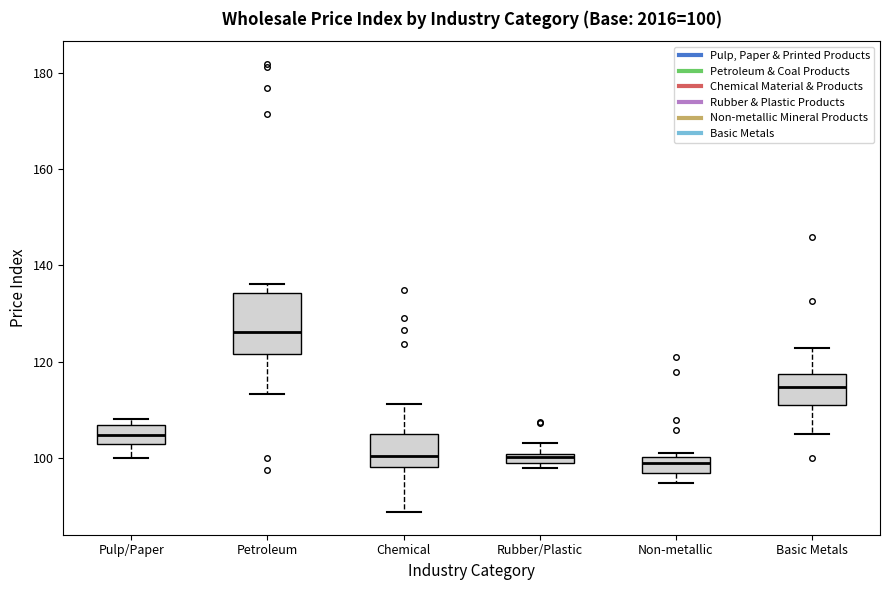

Which box is the tallest, from its lower edge to its upper edge?

Petroleum